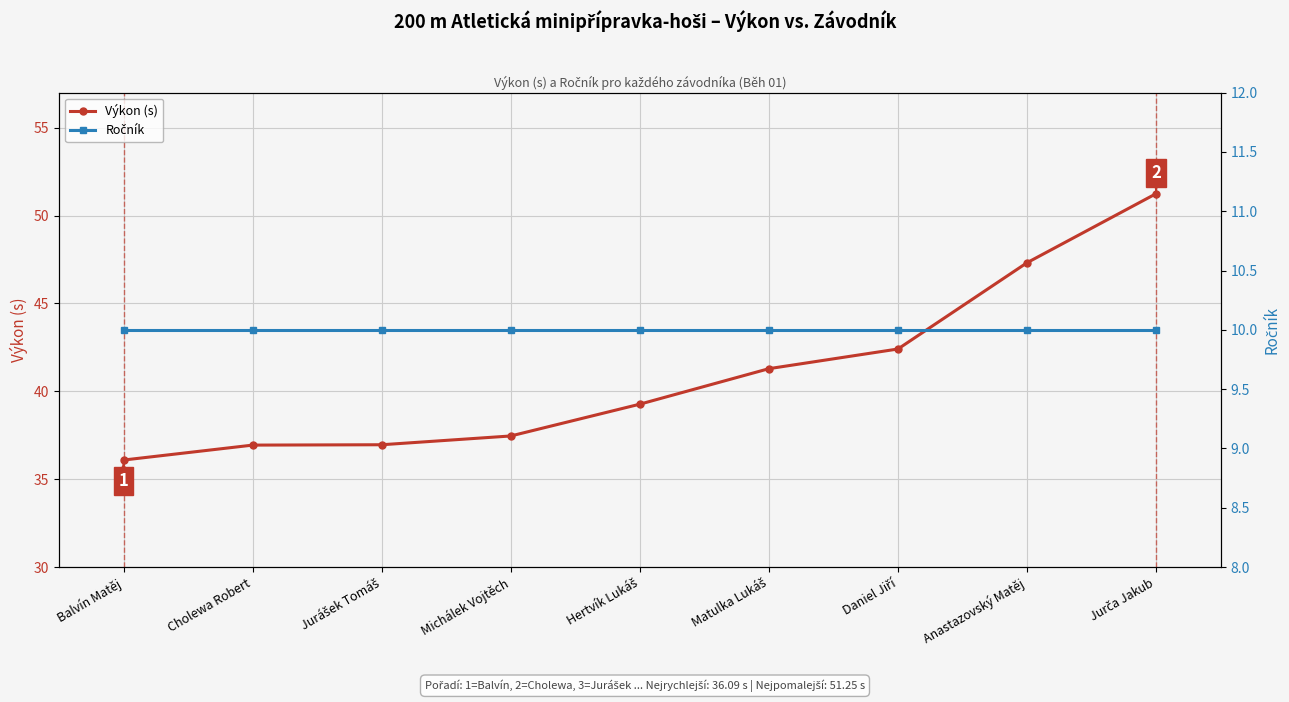

What is the spread (max minus min) of values at Cholewa Robert?

26.9